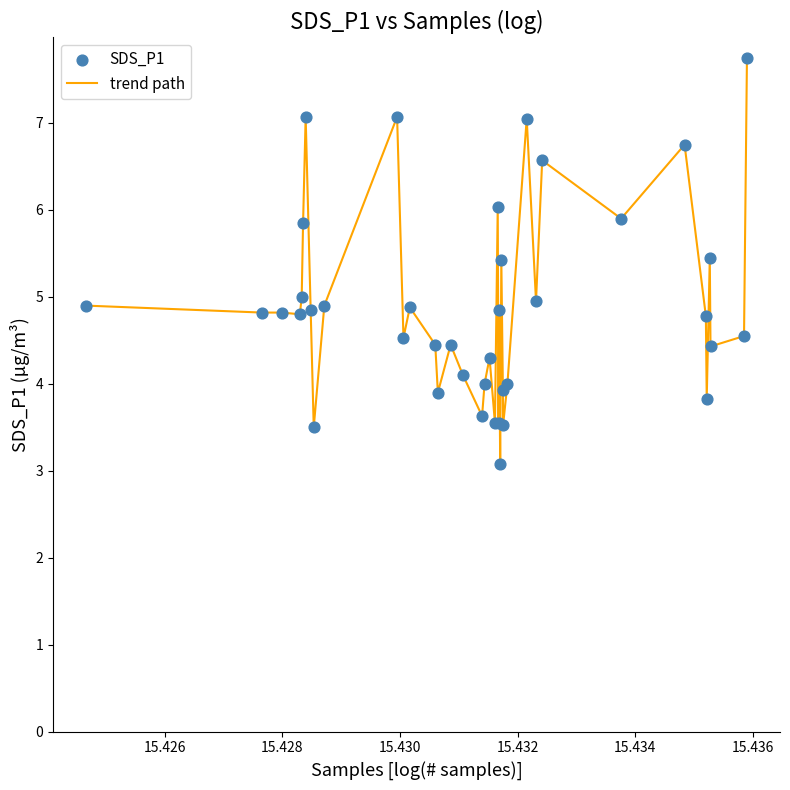

What is the difference between the maximum and minimum values?

4.7